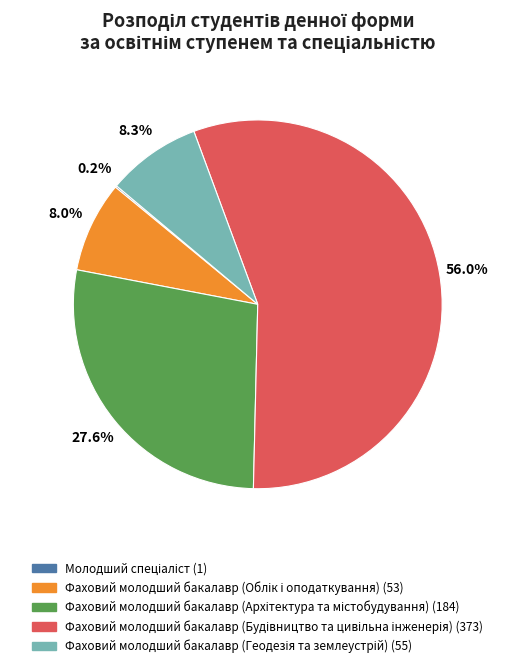

Is there a majority slice in this chart?

Yes